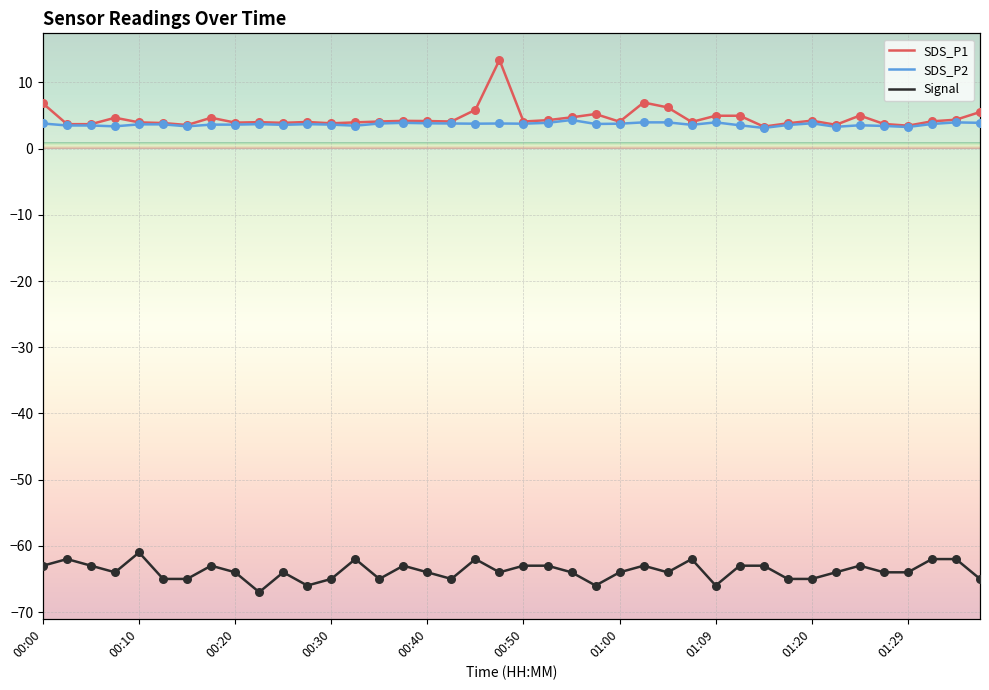

Which series has the largest Y range (max minus min)?

SDS_P1